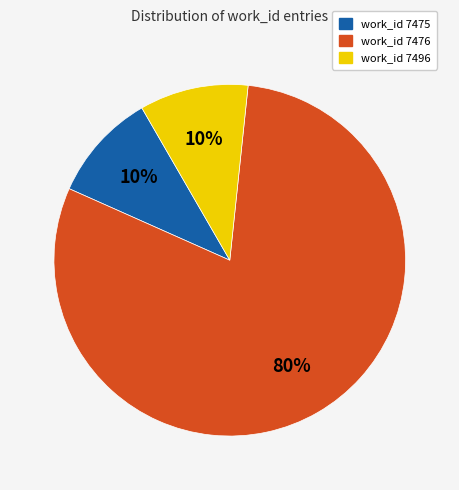

How many slices are in this pie chart?

3